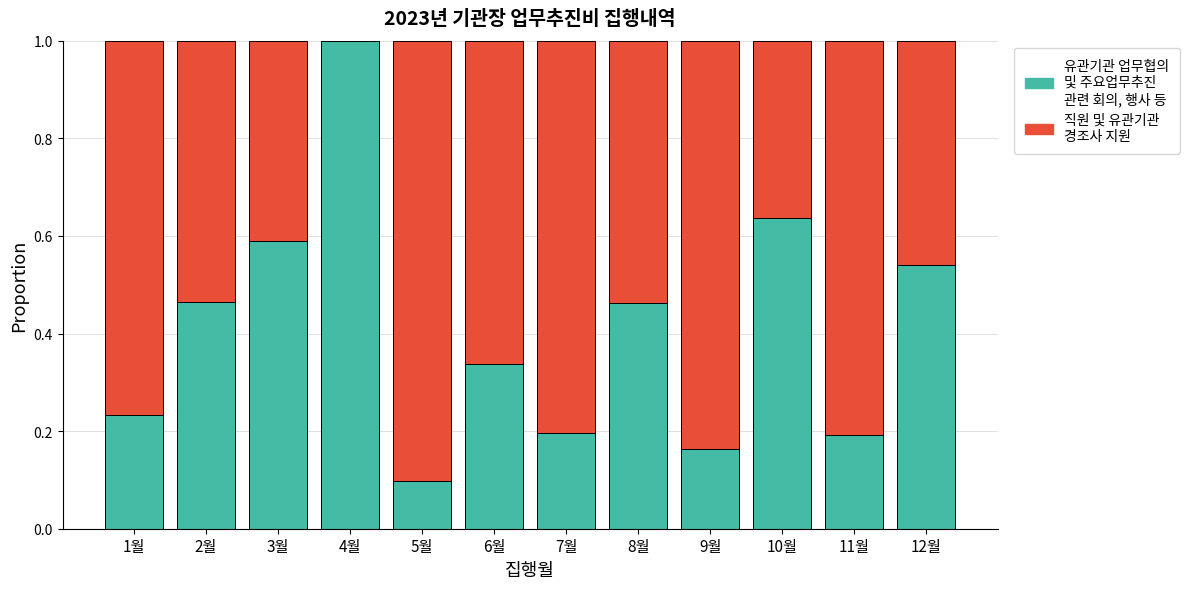

At which label does 유관기관 업무협의 및 주요업무추진 관련 회의, 행사 등 reach its peak?

4월